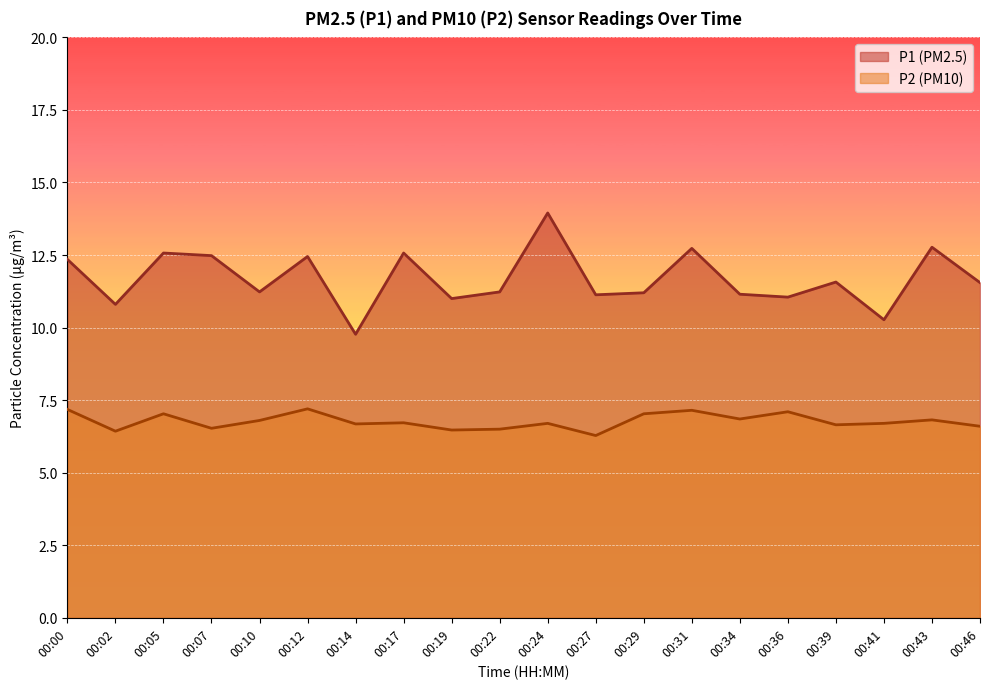

What is the sum of all P2 values?

135.4